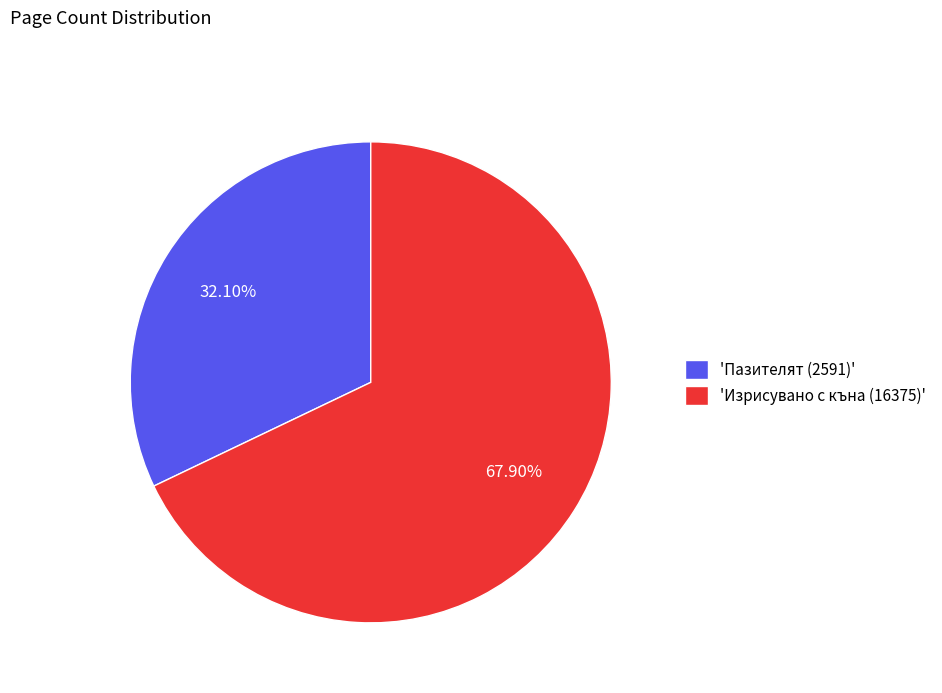

Is the sum of 'Пазителят (2591)' and 'Изрисувано с къна (16375)' greater than half?

Yes